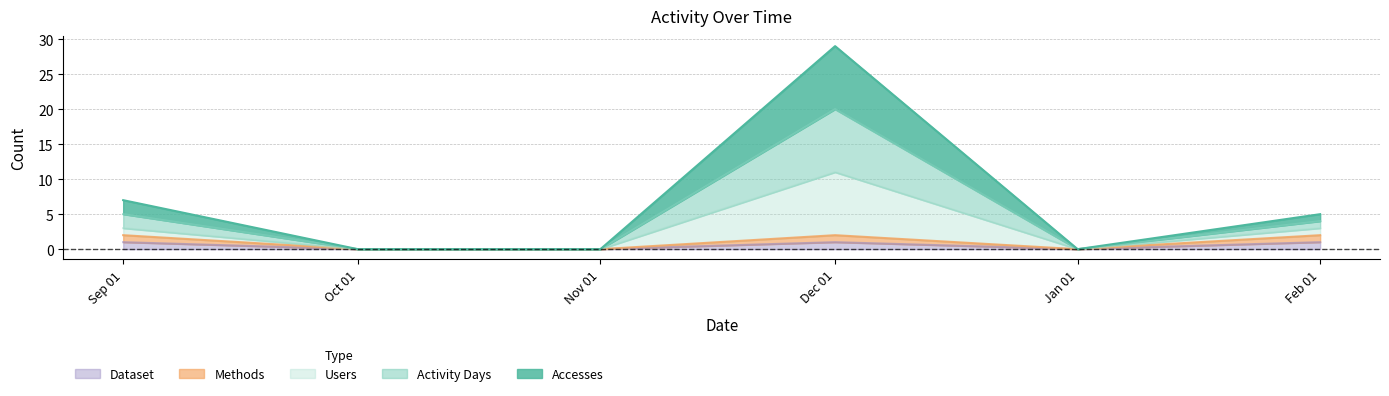

What position from the left is Dec 01?

4